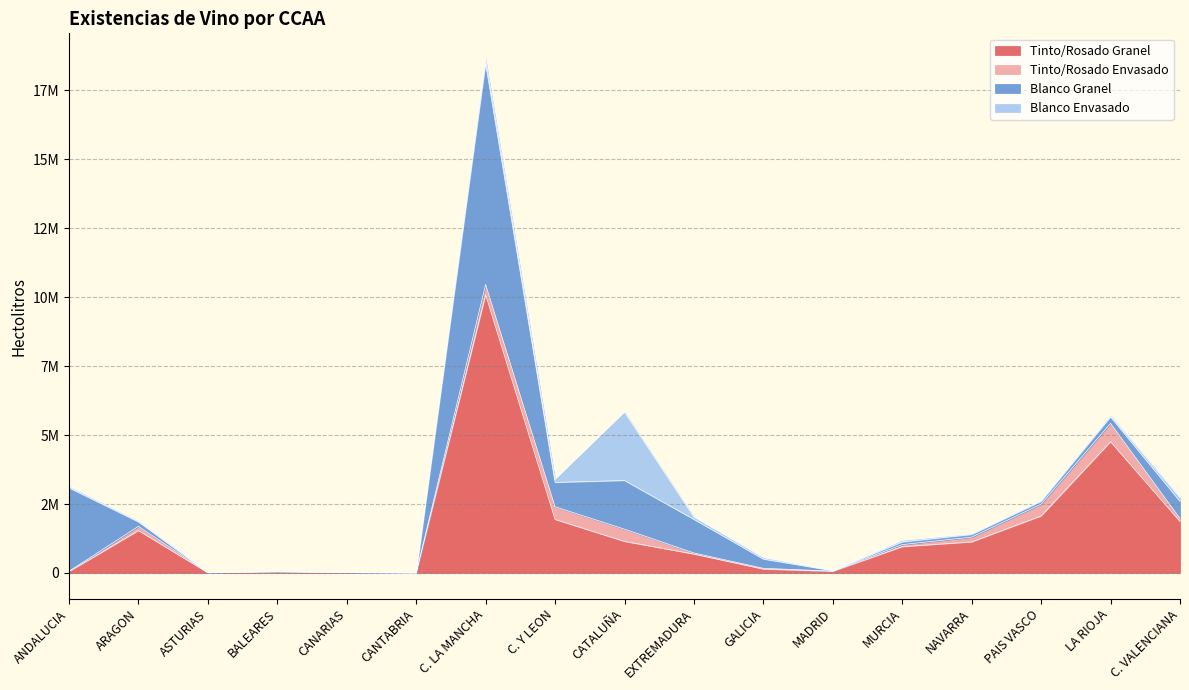

How many interior local valleys does the Blanco Envasado series have?

5